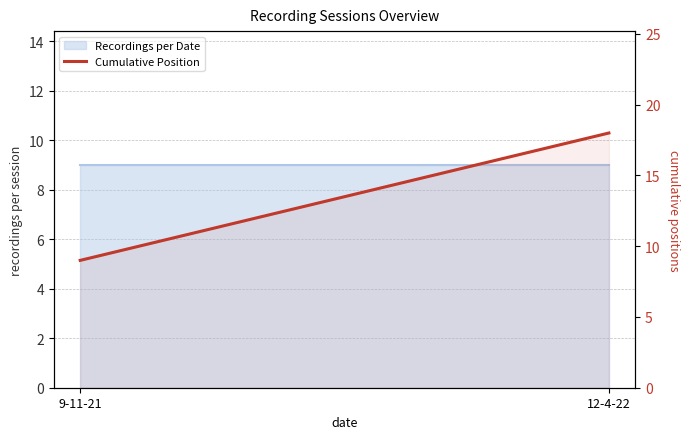

What is the sum of the values at 12-4-22 and 9-11-21?

27